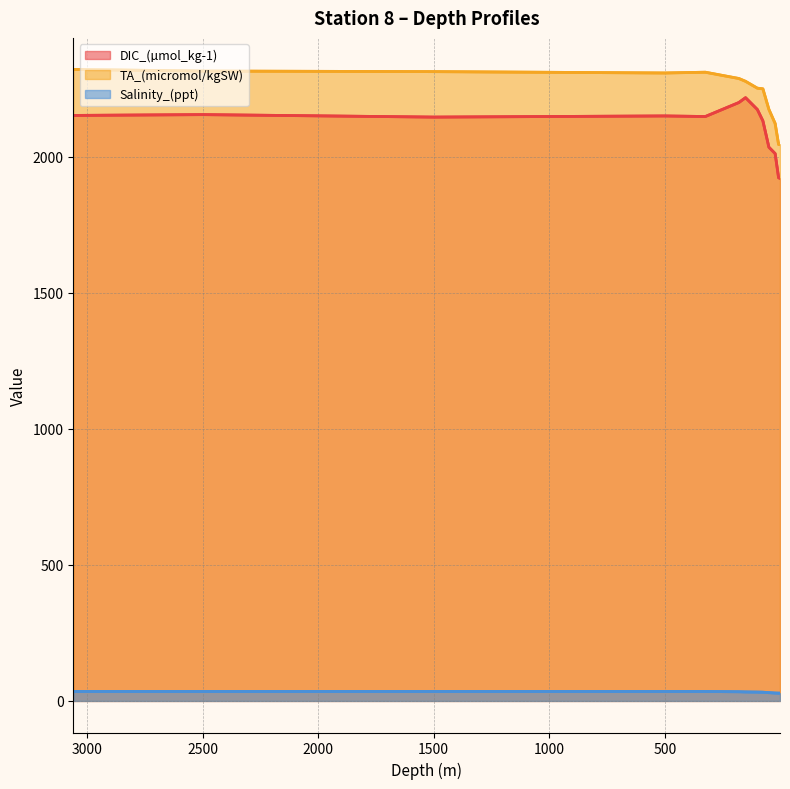

Does the chart display data point markers on the line(s)?

No